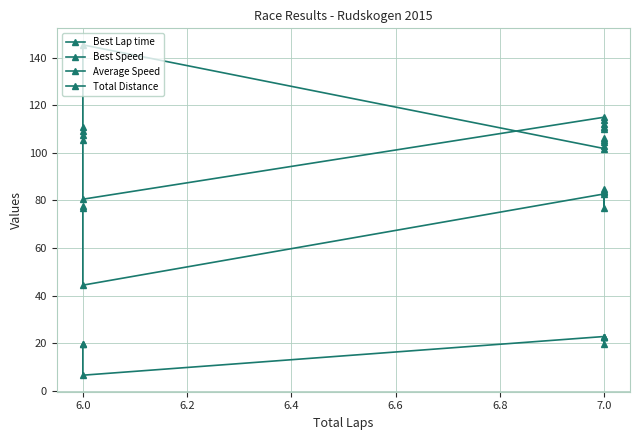

What are all the series names shown in the legend?

Best Lap time, Best Speed, Average Speed, Total Distance